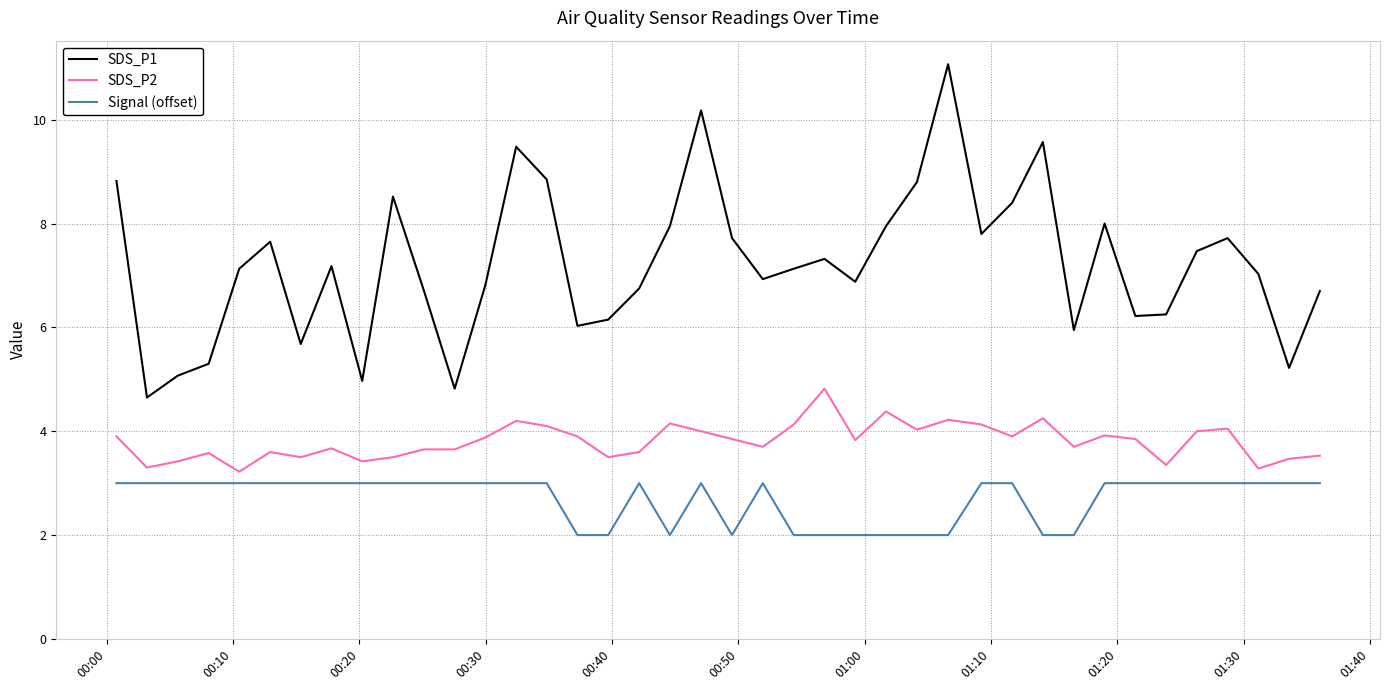

What are all the series names shown in the legend?

SDS_P1, SDS_P2, Signal (offset)